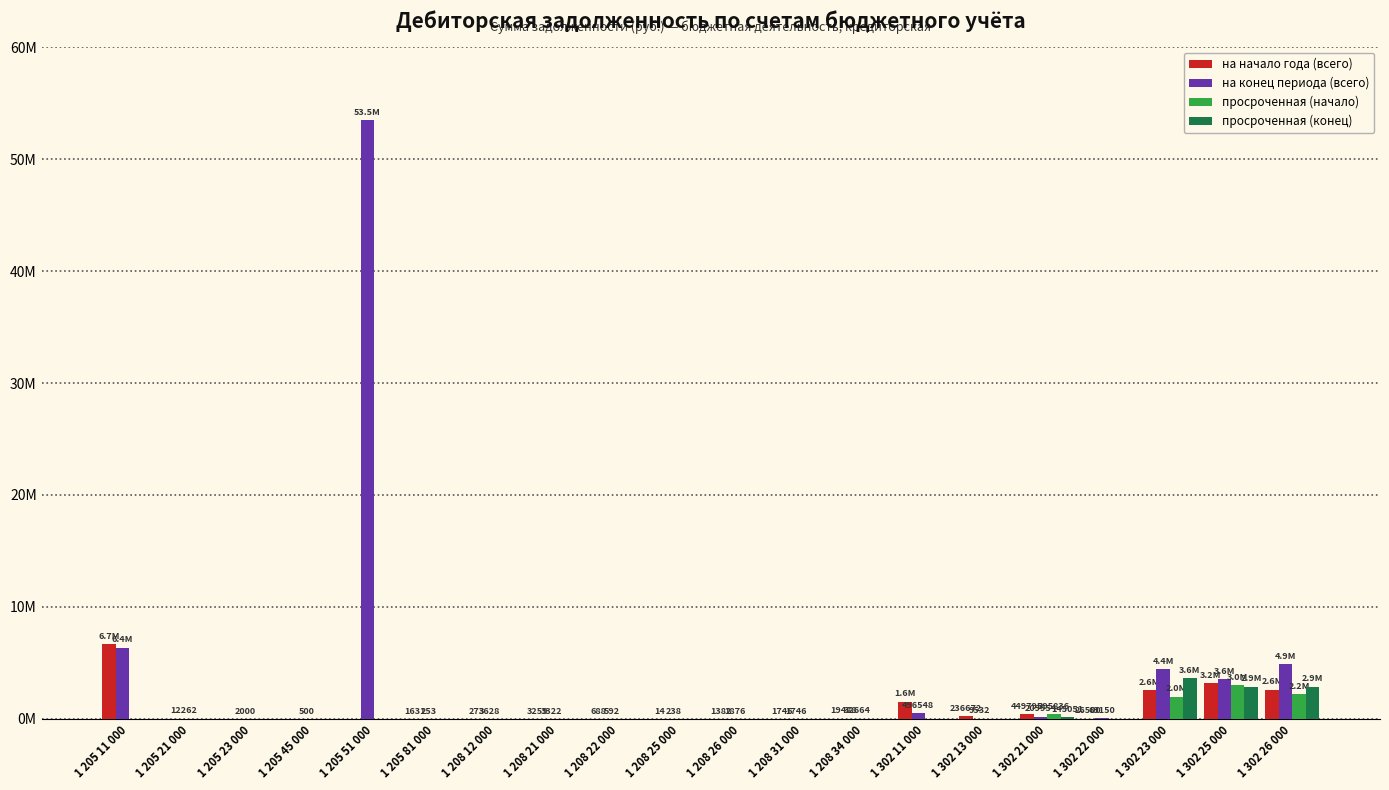

Are the bars grouped side by side (vs. stacked)?

Yes